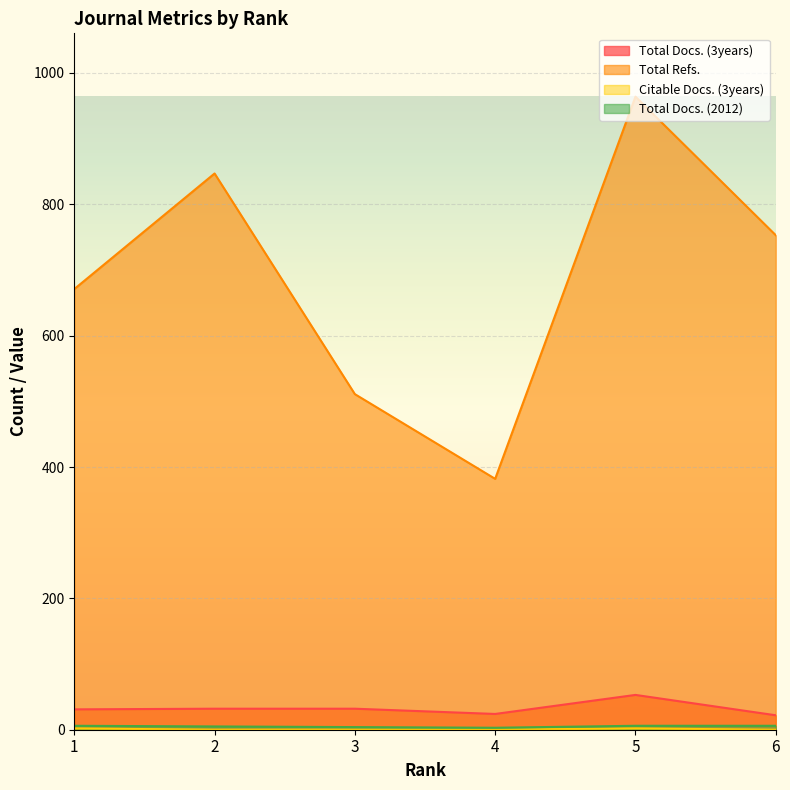

Which label corresponds to the largest value in the chart?

5